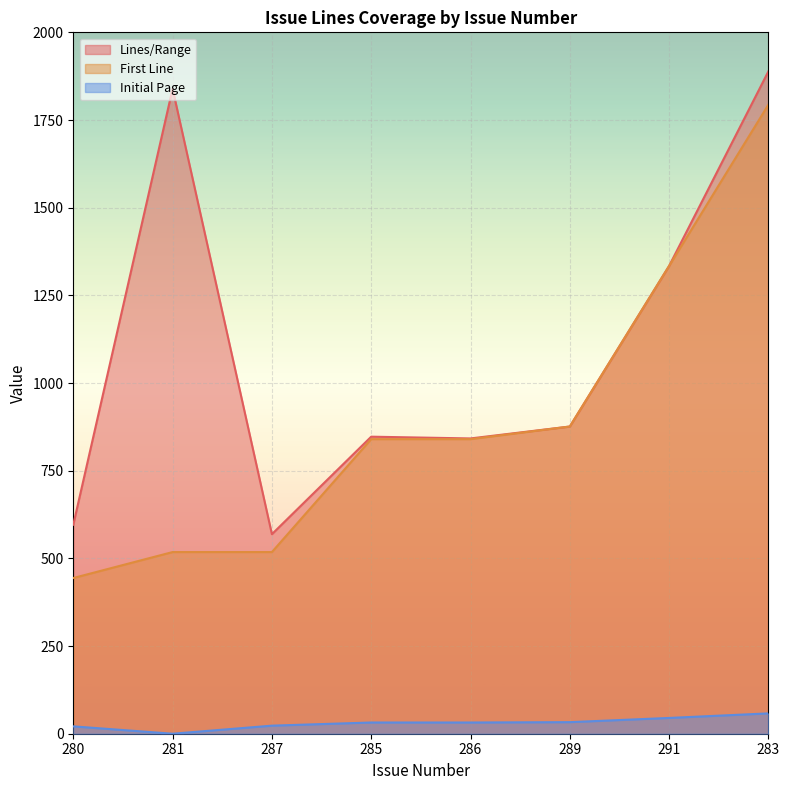

Which series has the widest spread of values?

First Line